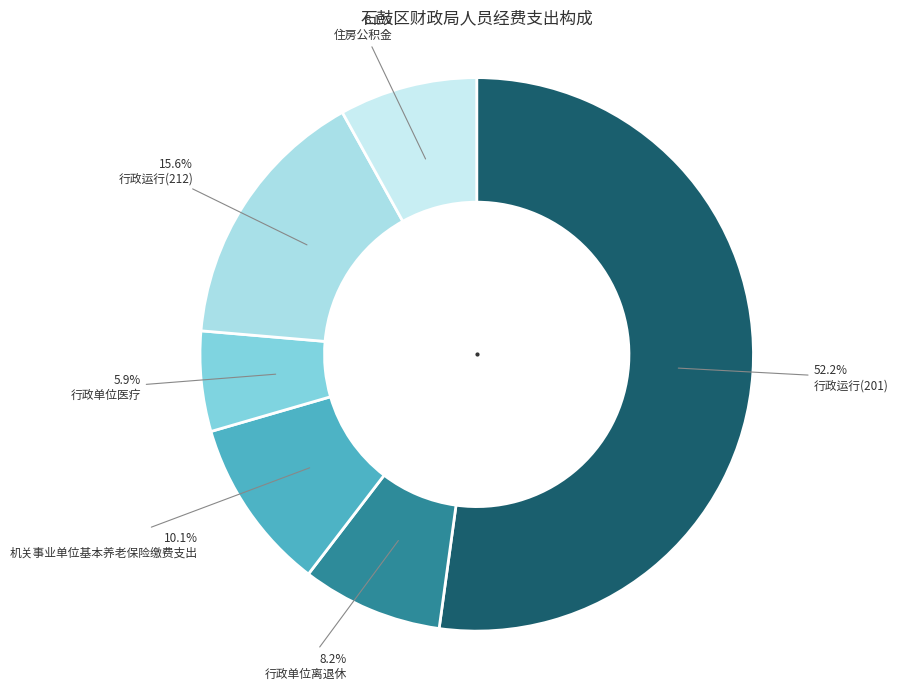

What is the ratio of the value at 机关事业单位基本养老保险缴费支出 to the value at 行政运行(201)?

0.2